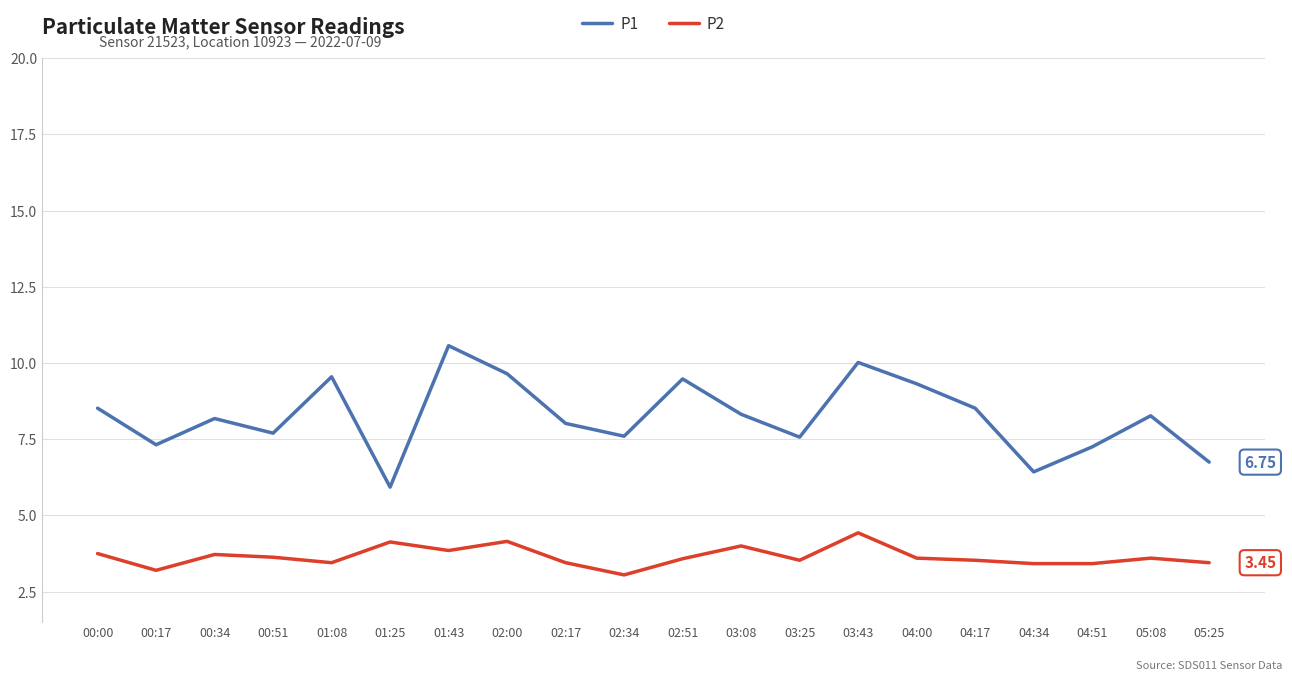

Rank the series by their maximum value, from lowest to highest.

P2, P1